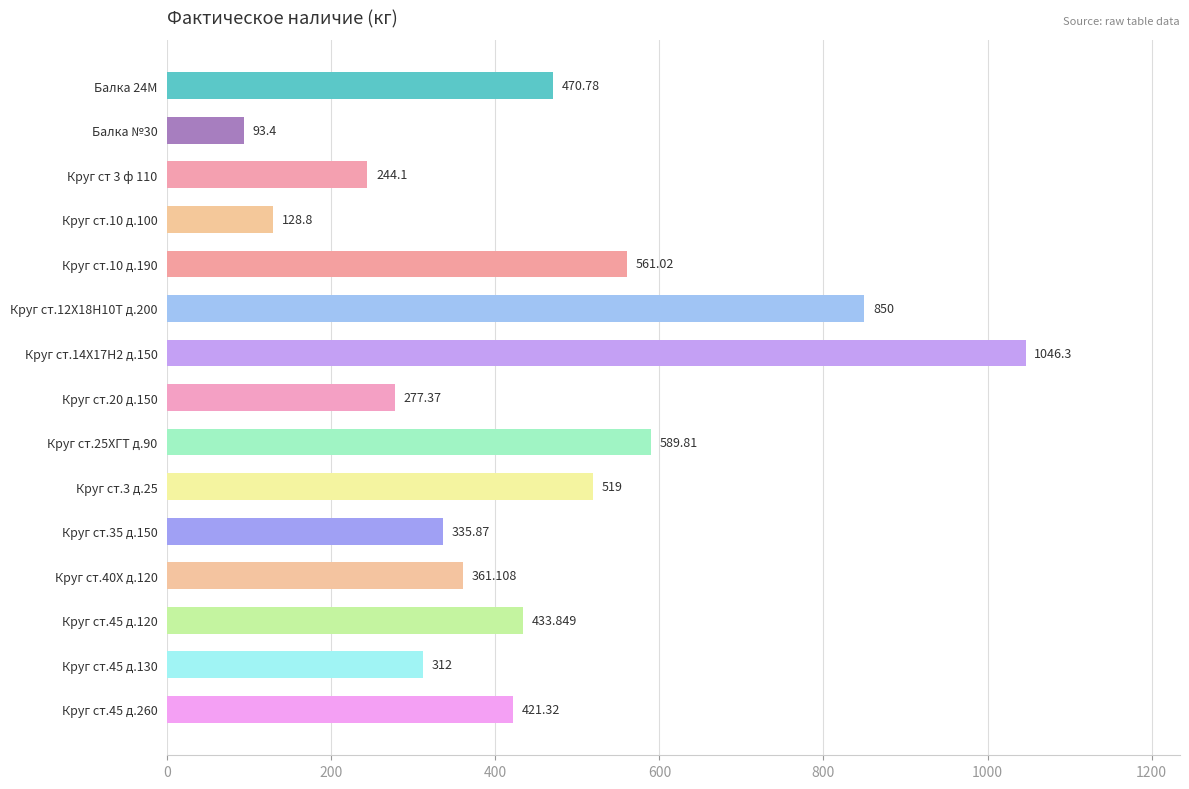

Does the chart contain any negative values?

No